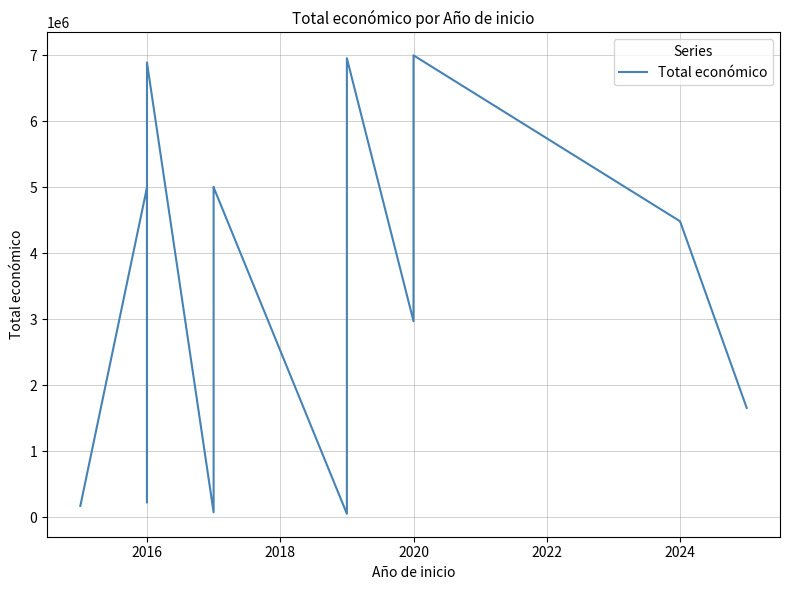

What is the smallest value displayed?

50000